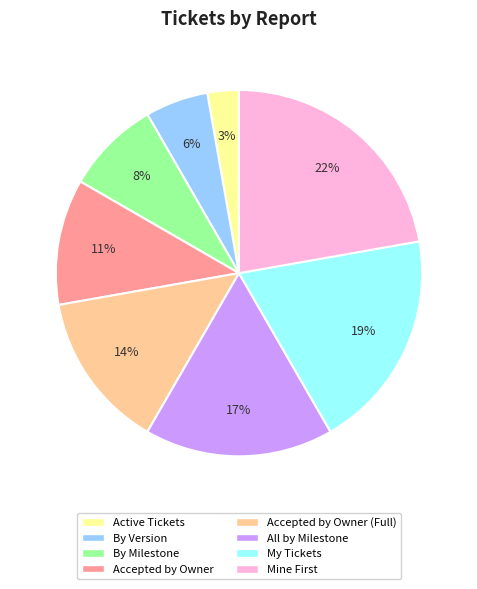

Is it true that By Milestone is 18% of the pie?

False